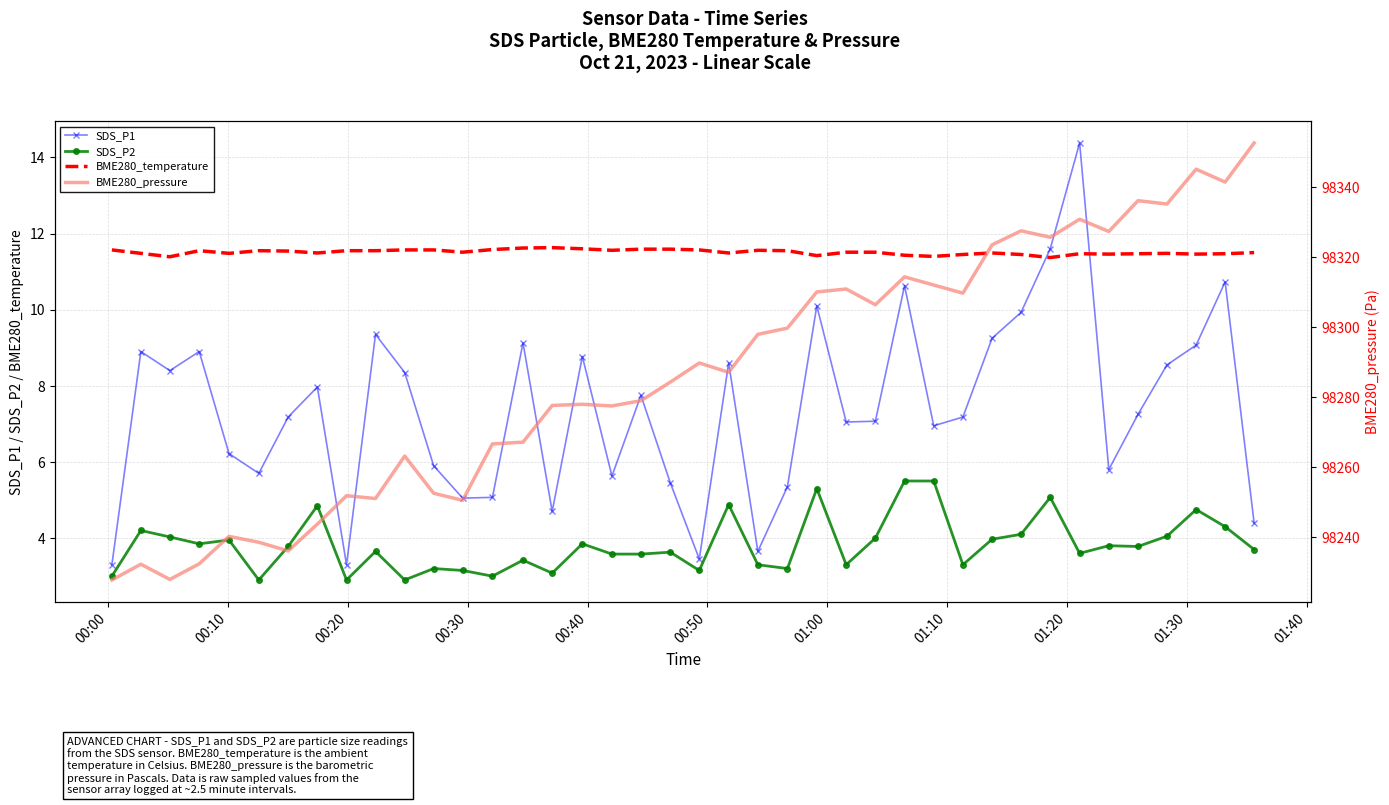

What is the sum of all BME280_temperature values?

460.5